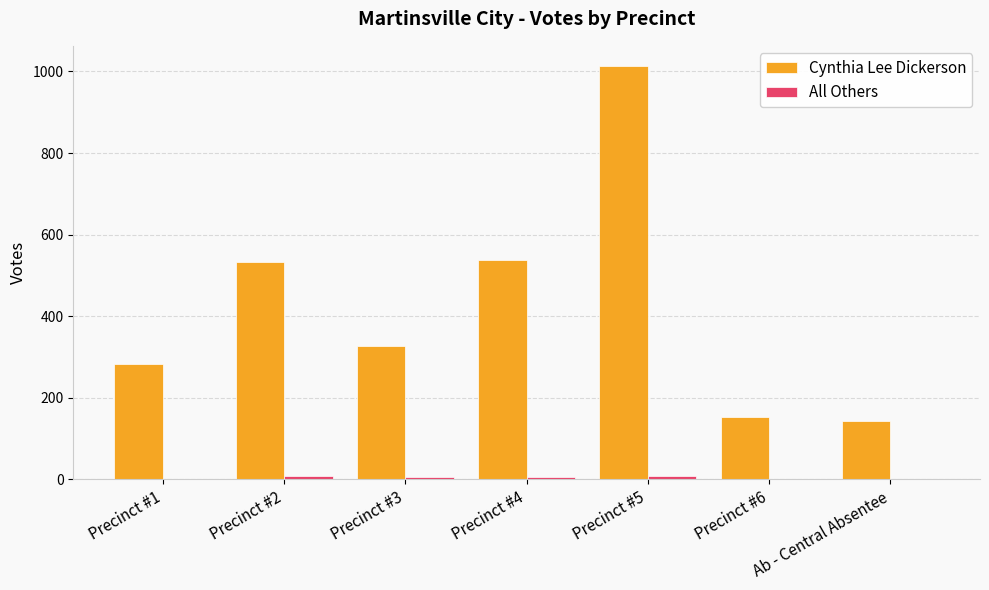

Which series has the largest range (max minus min)?

Cynthia Lee Dickerson